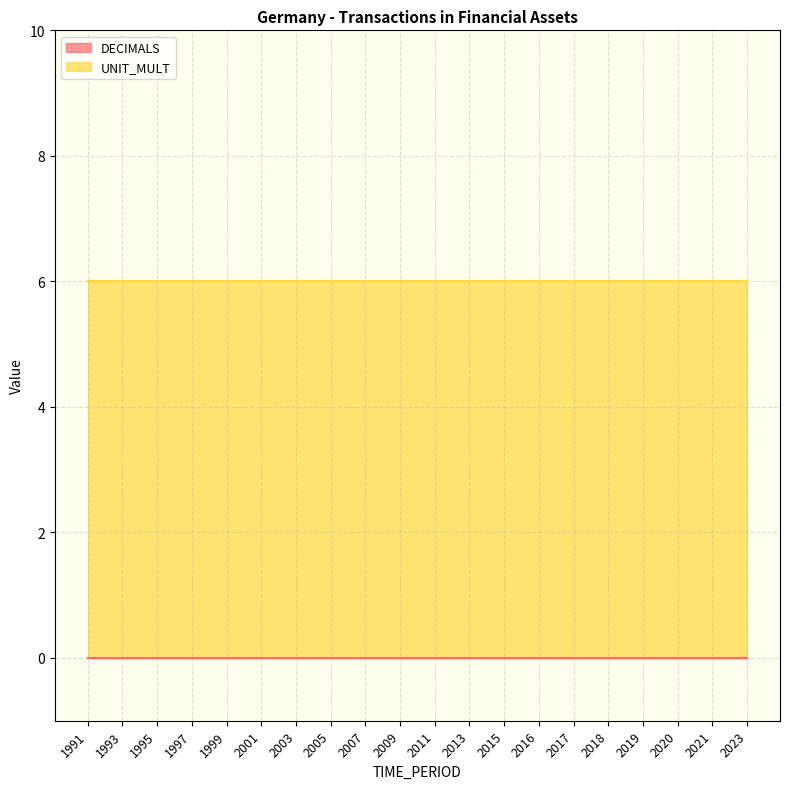

How many data points does each series have?

20